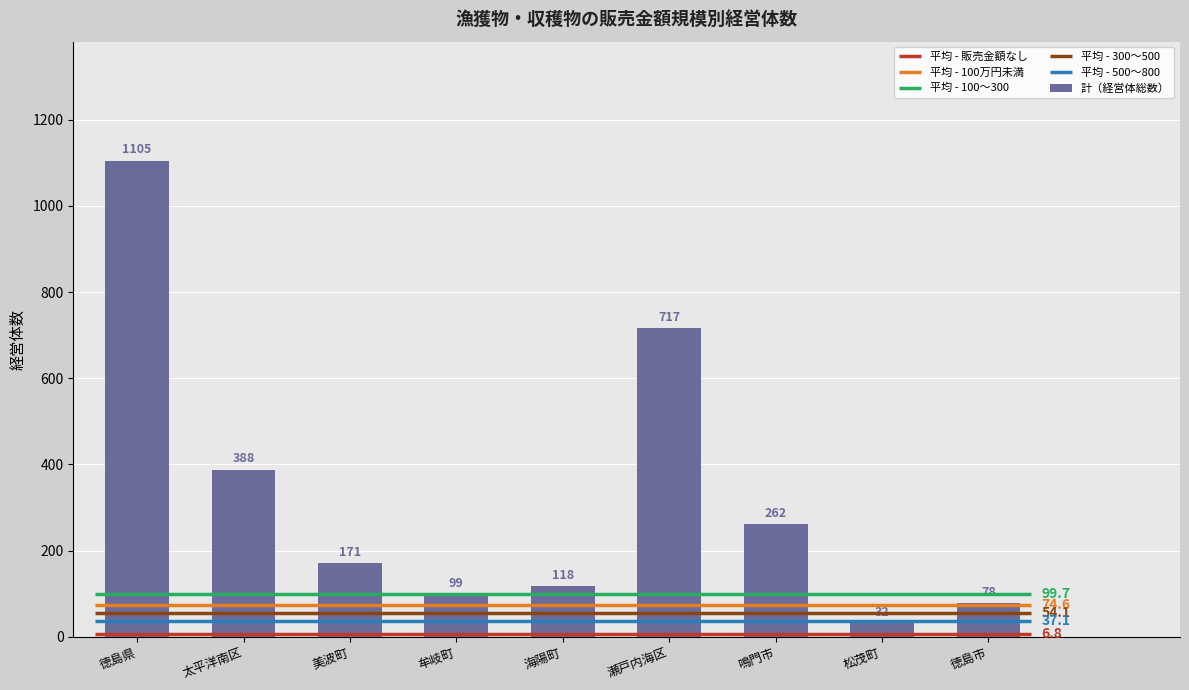

Does the chart contain any negative values?

No